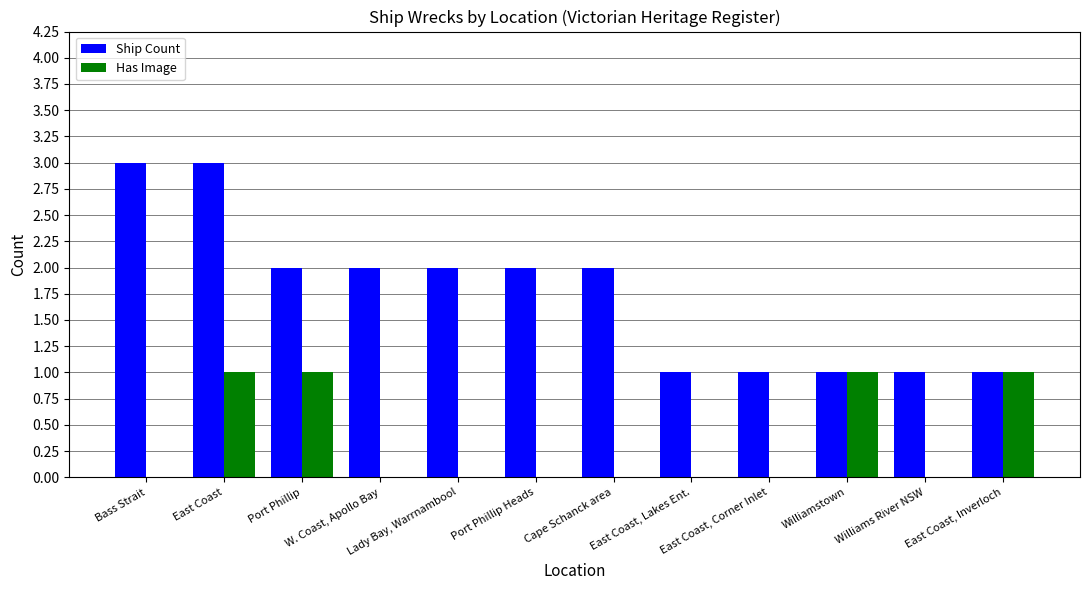

What is the maximum value shown in the chart?

3